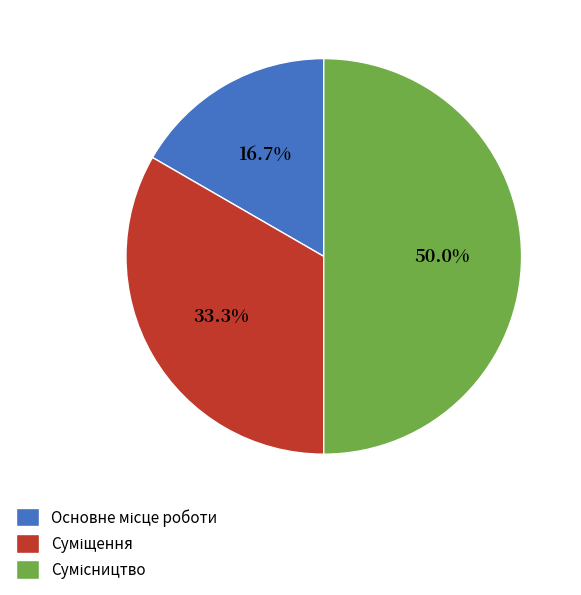

Which category has the smallest portion of the pie?

Основне місце роботи